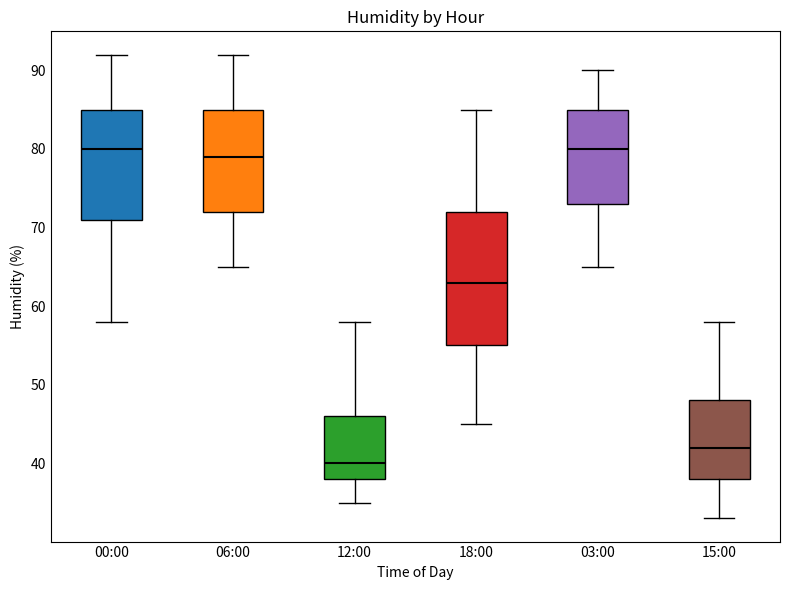

Which box is the tallest, from its lower edge to its upper edge?

18:00